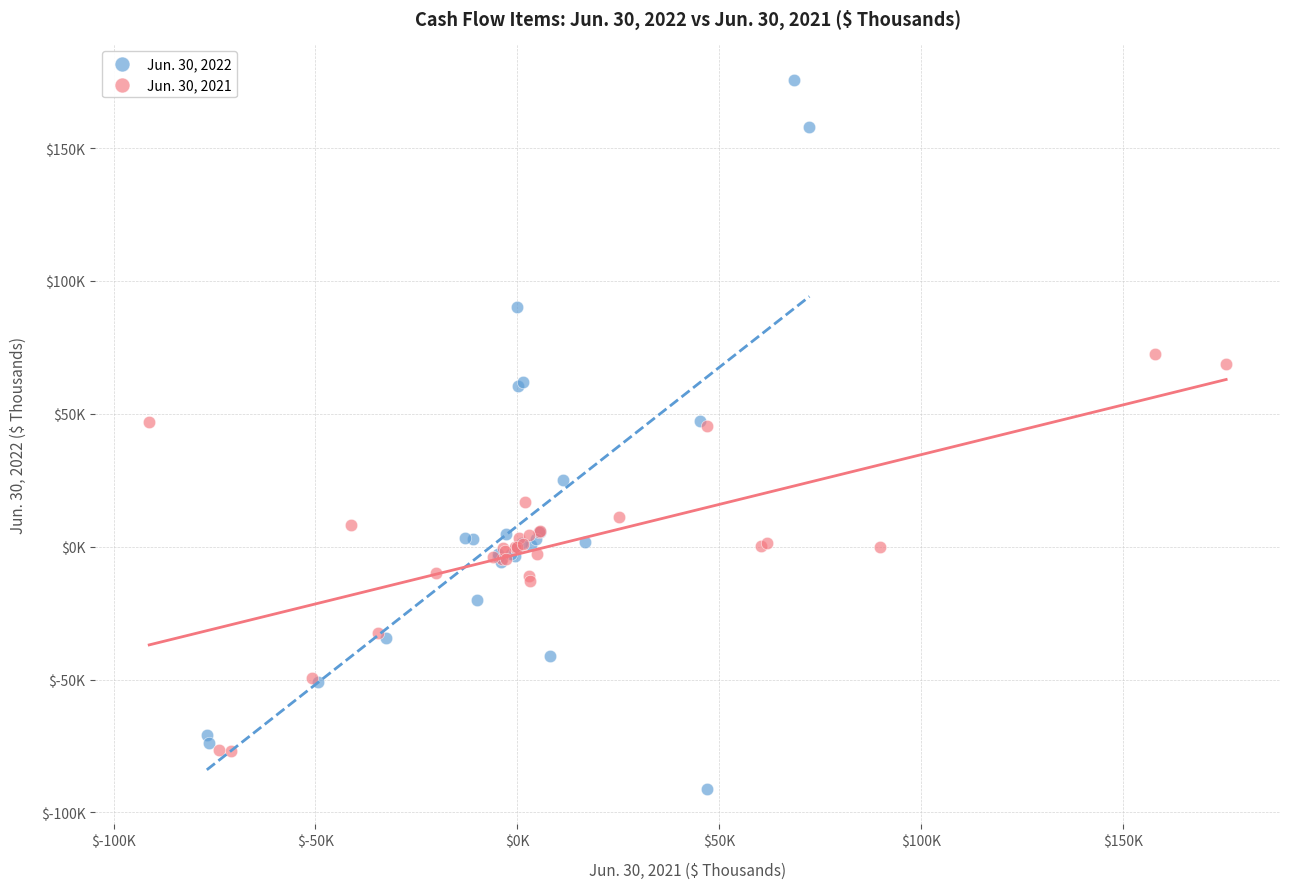

What are all the series names shown in the legend?

Jun. 30, 2022, Jun. 30, 2021